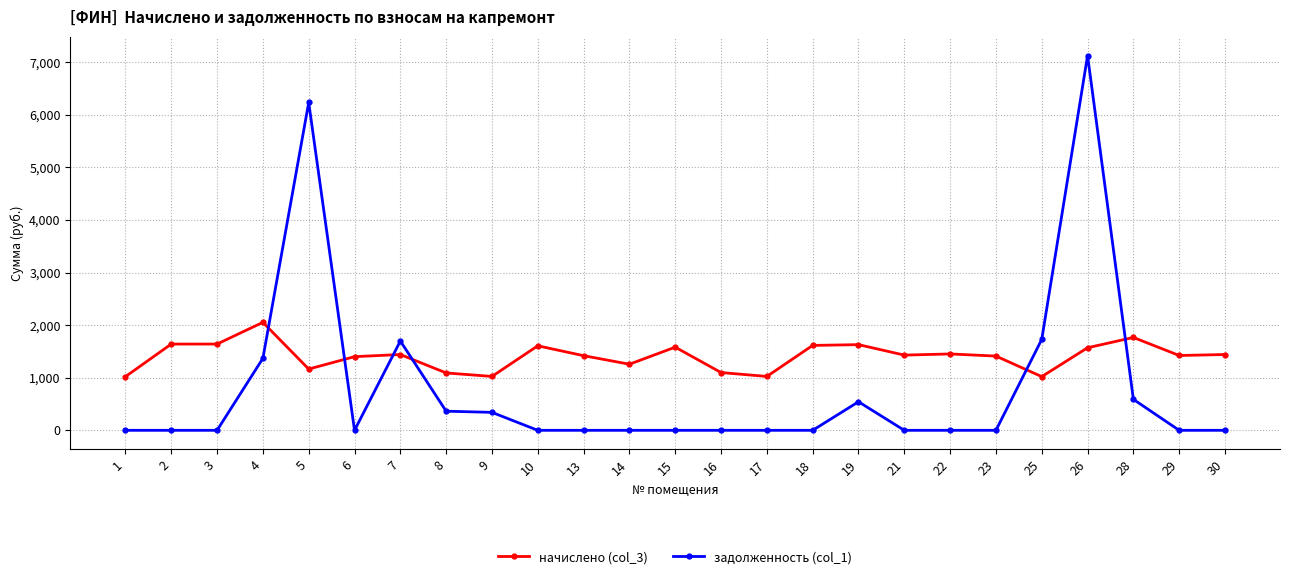

The начислено (col_3) series shows 1570.7 at 26. True or false?

True